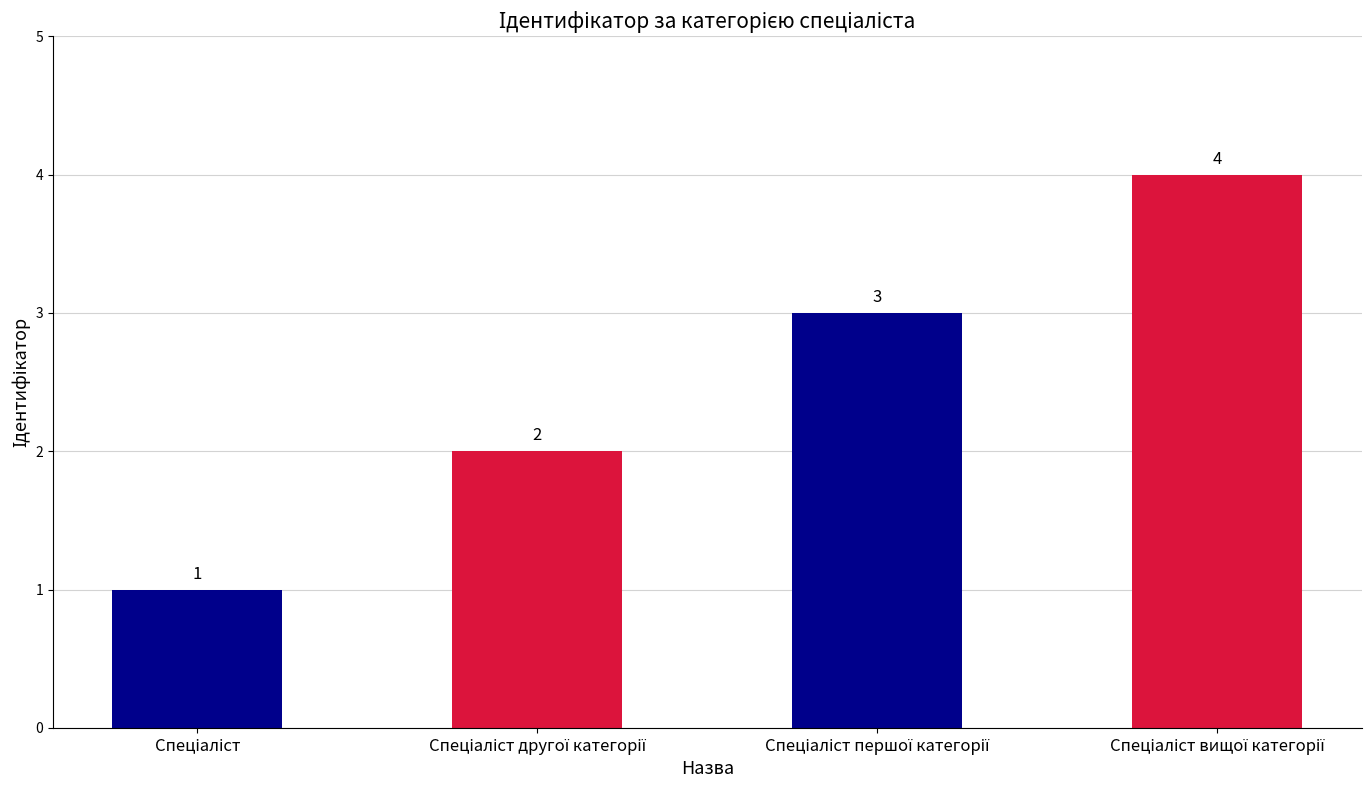

Count the values in the range 2 to 4.

3